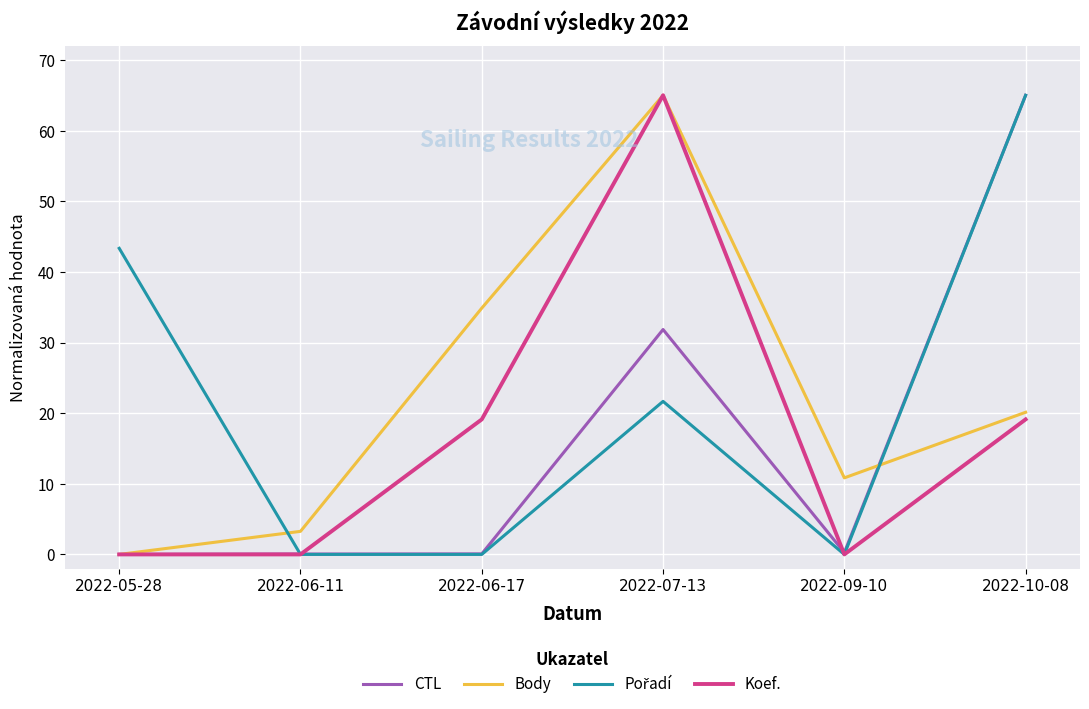

At which category is the sum across all series the highest?

2022-07-13